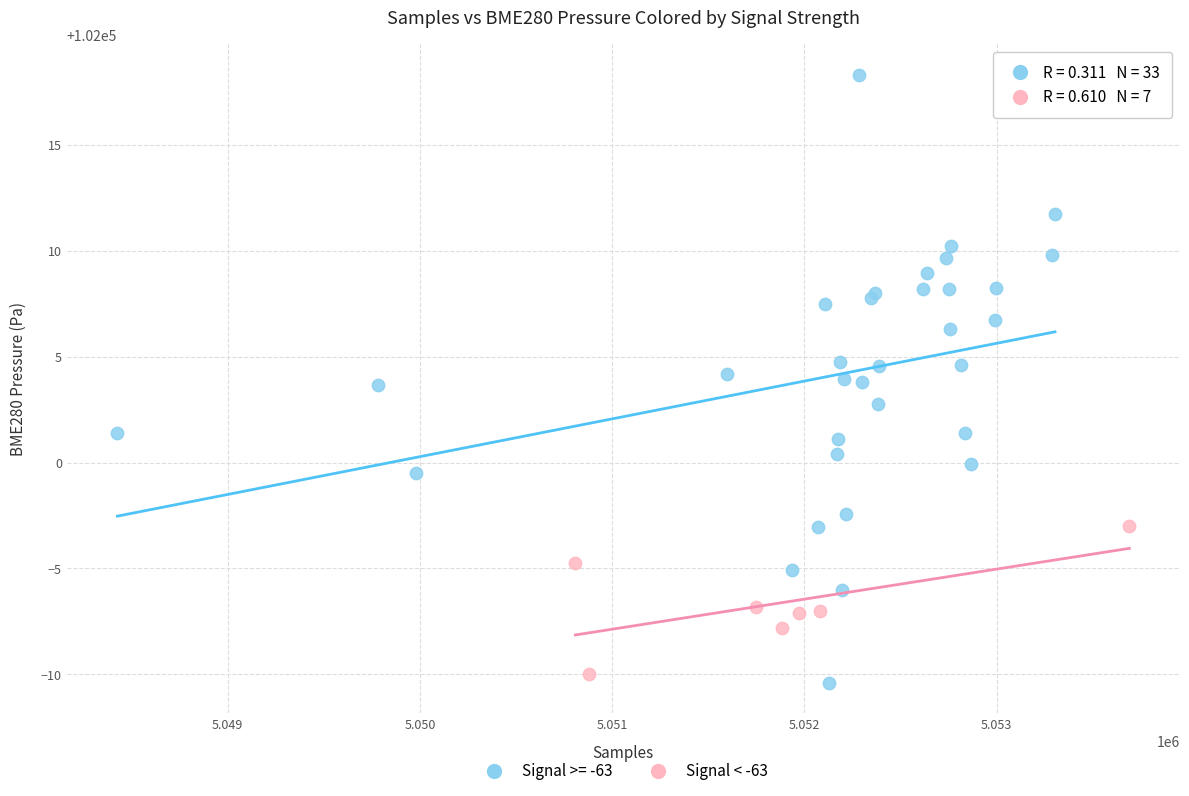

Which series has the largest Y range (max minus min)?

Signal >= -63